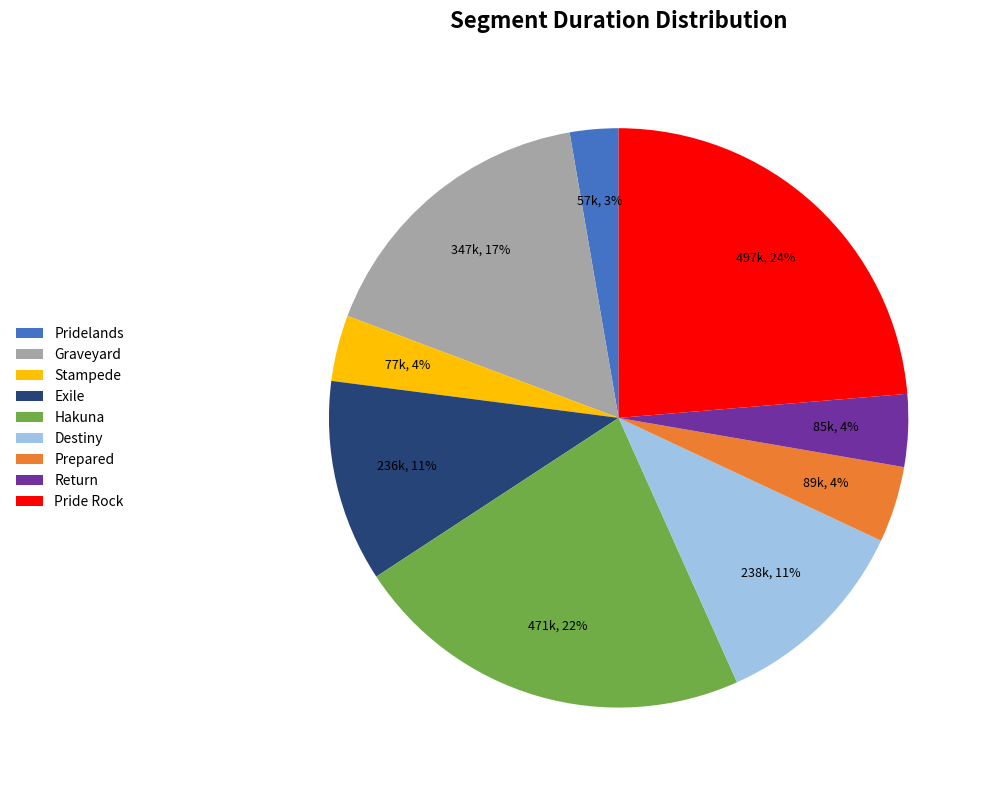

To the nearest percent, what percentage of the pie is Stampede?

4%